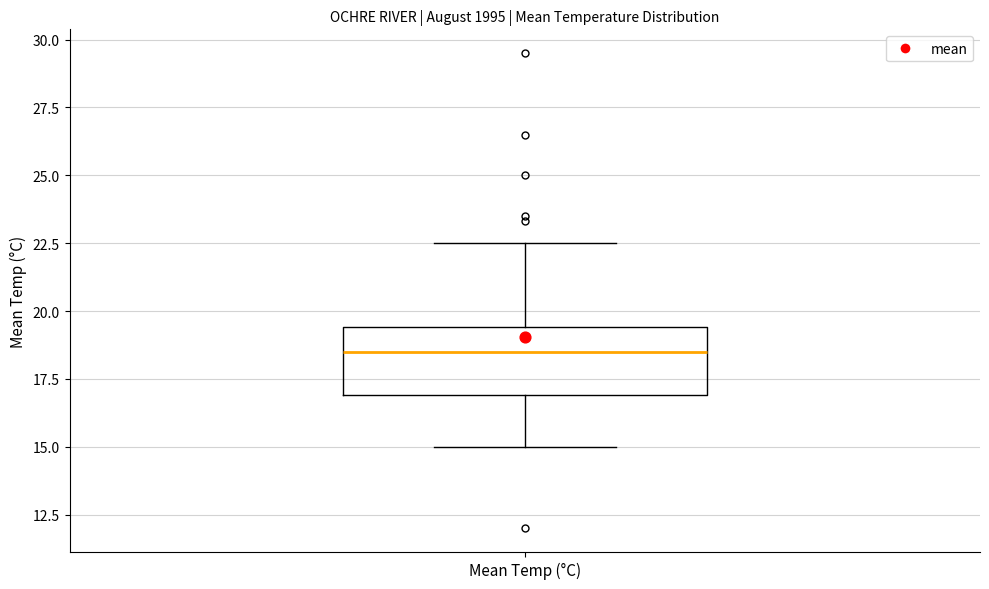

Where is the lower edge of the box for Mean Temp (°C) on the y-axis? The values are not printed on the chart, so give them approximately, as read against the axis.

17.0